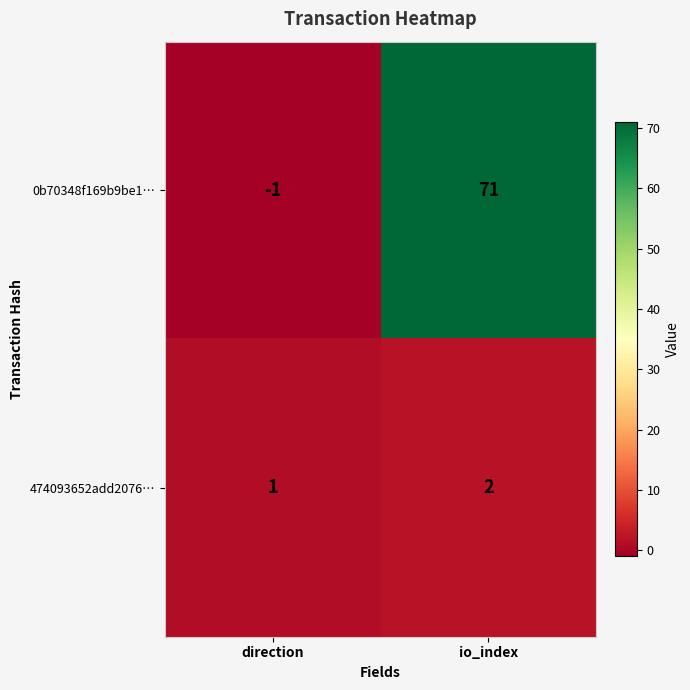

The 0b70348f169b9be1… series shows -1 at direction. True or false?

True